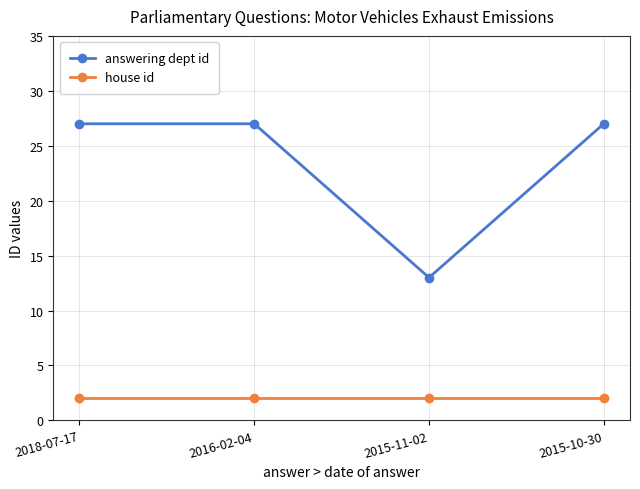

What is the maximum value shown in the chart?

27